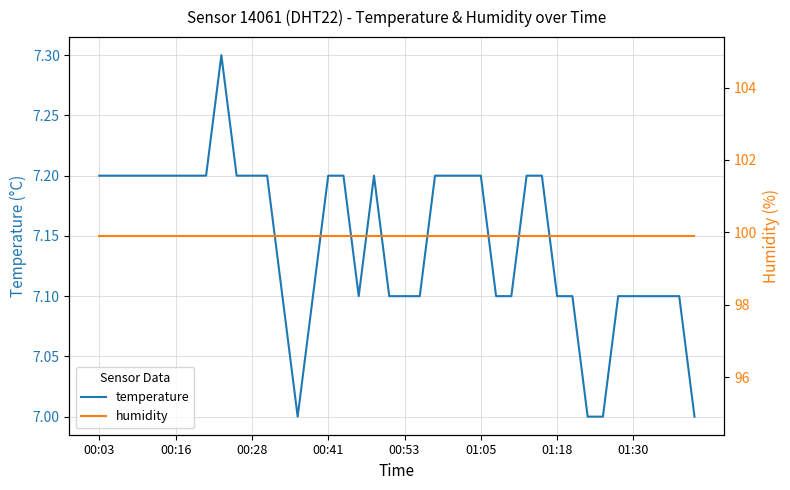

Is it true that temperature equals 7.1 at 01:18?

True